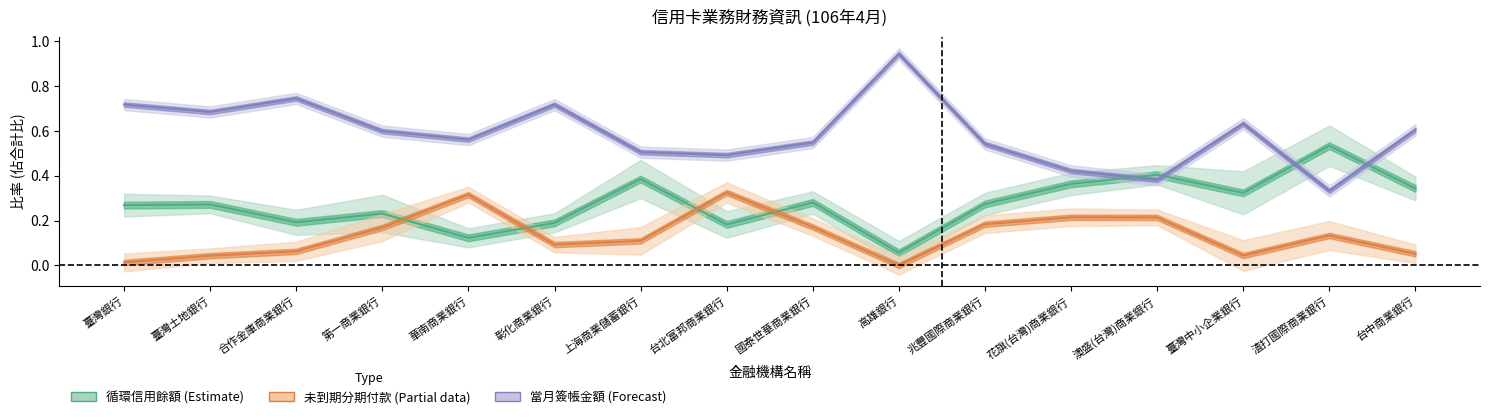

True or false: 未到期分期付款餘額 (Partial) has a value of 0.2 at 渣打國際商業銀行.

False